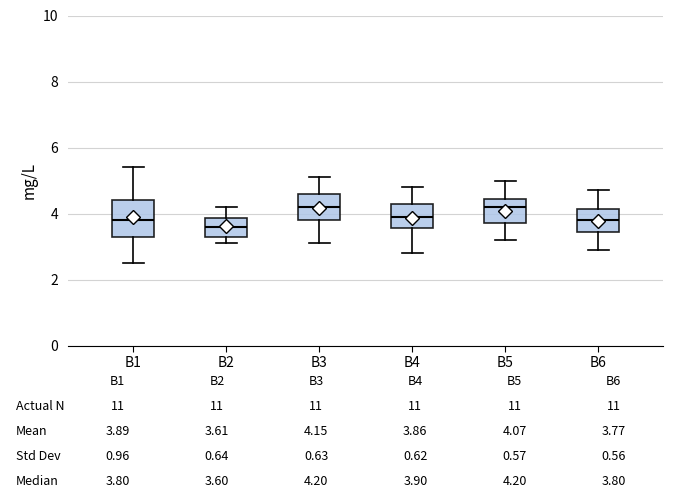

Comparing the boxes themselves (not the whiskers), which one is the tallest?

B1